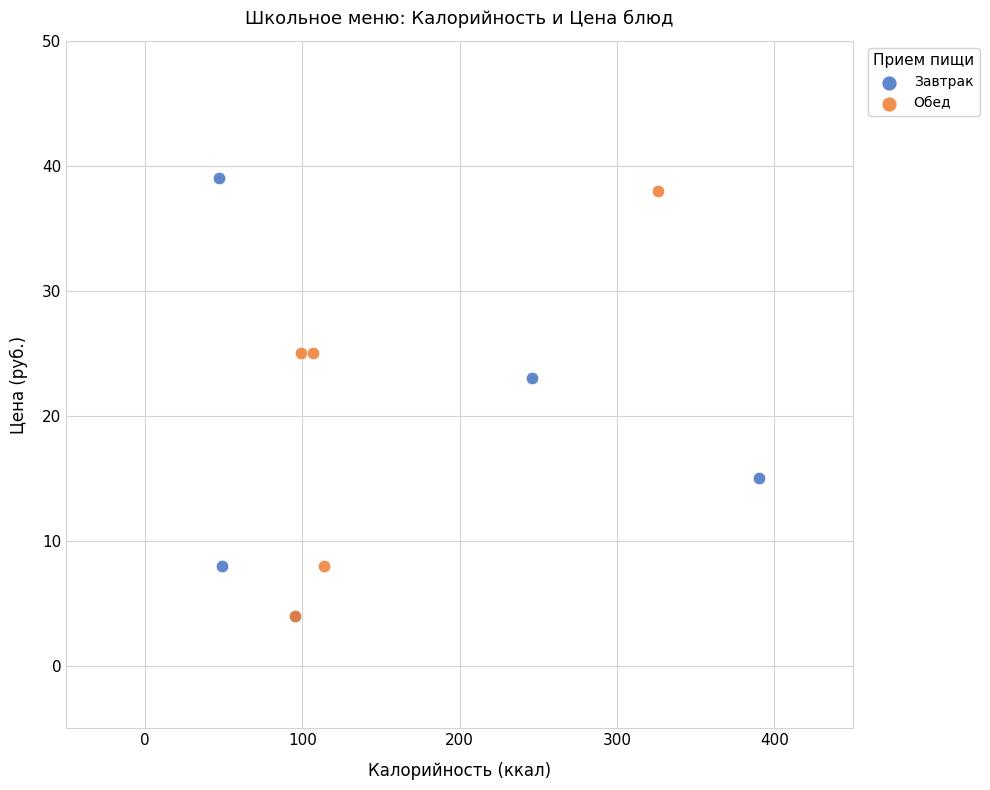

Which series contains the highest Y value?

Завтрак